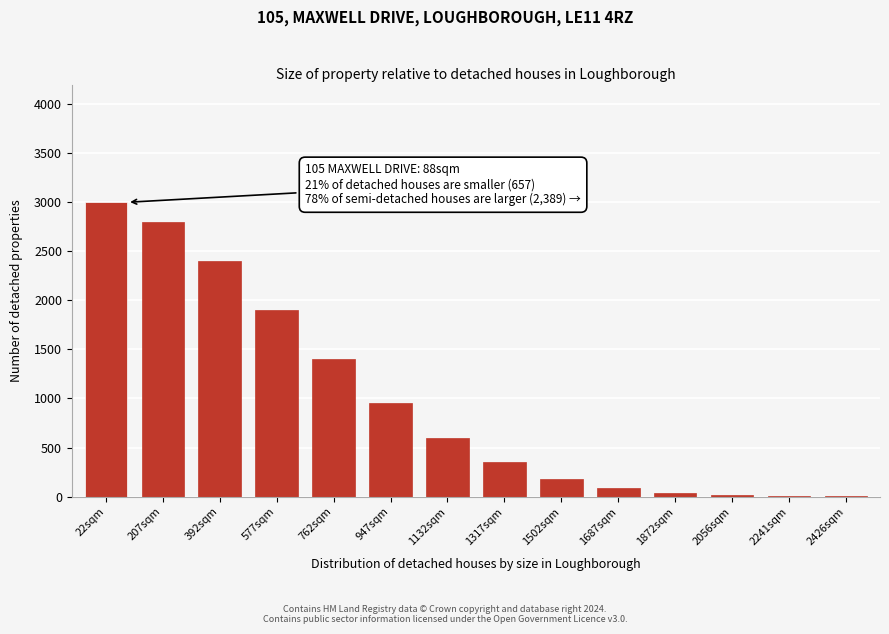

True or false: the data shows 564 at 762sqm.

False